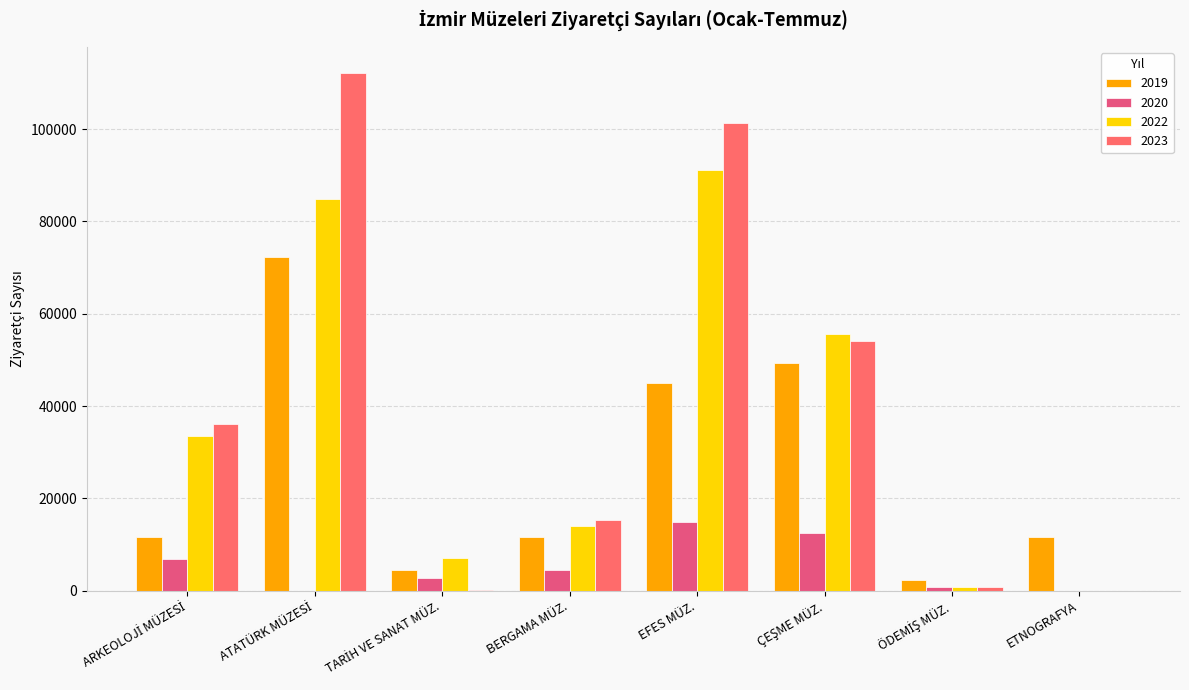

How many groups of bars are there?

8